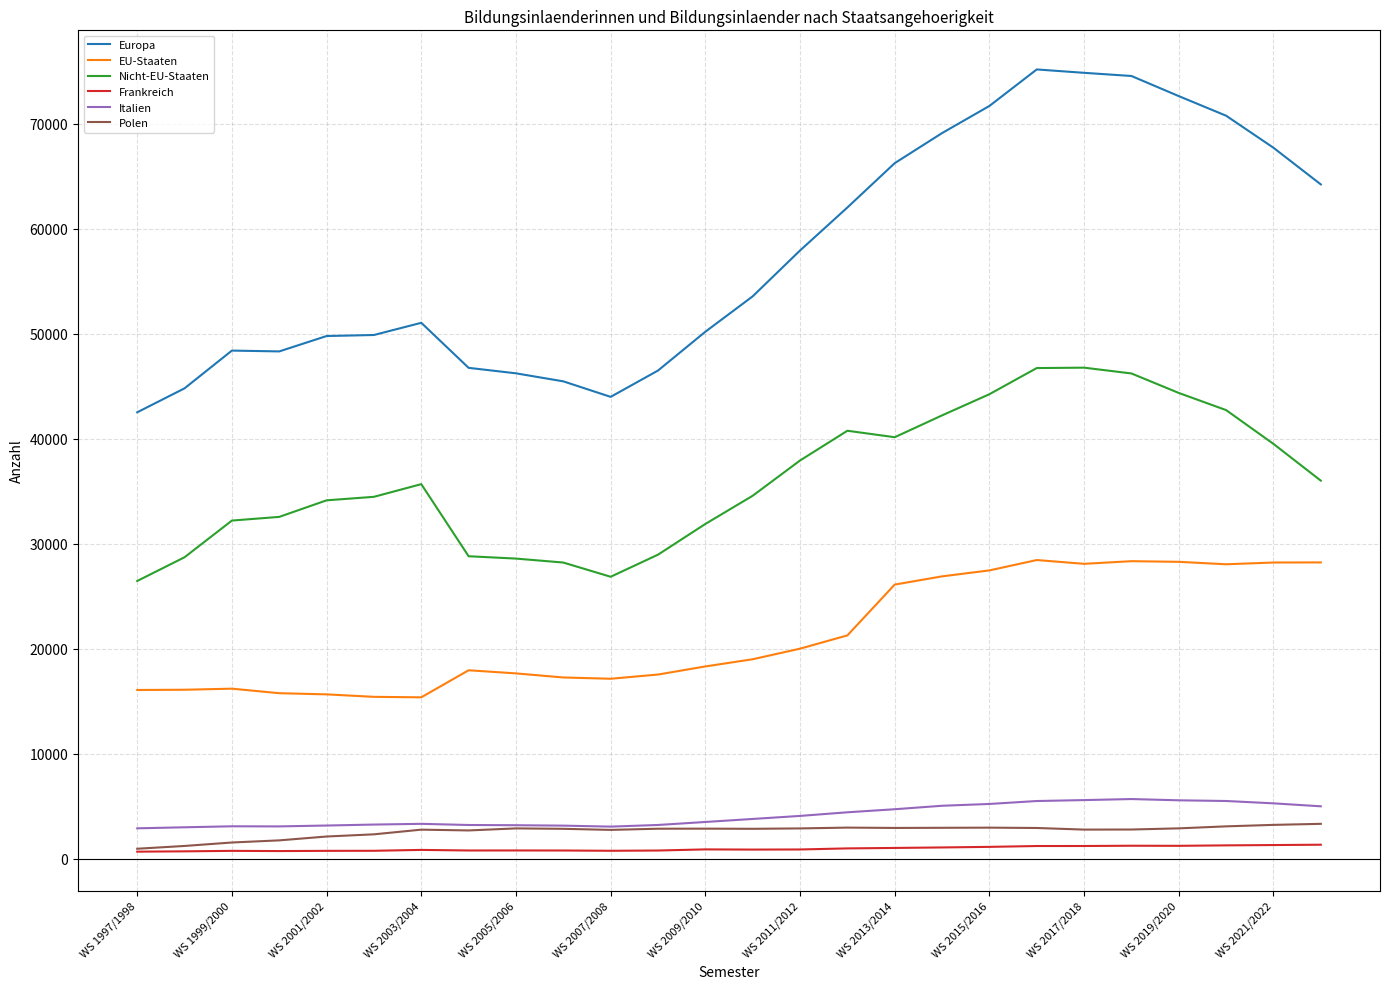

Which series has the widest spread of values?

Europa